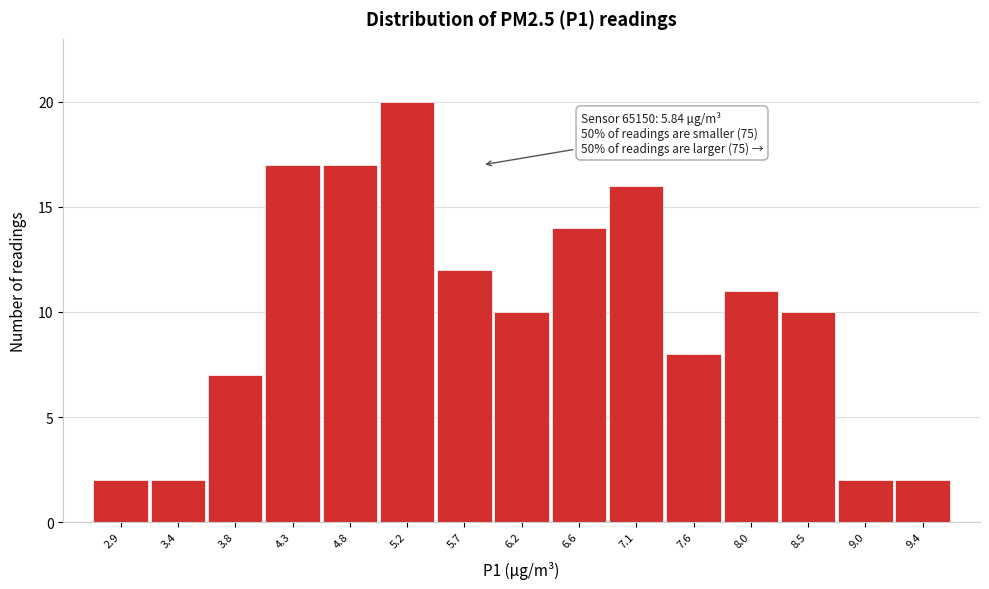

Which range on the x-axis has the tallest bar?

5.00 to 5.45